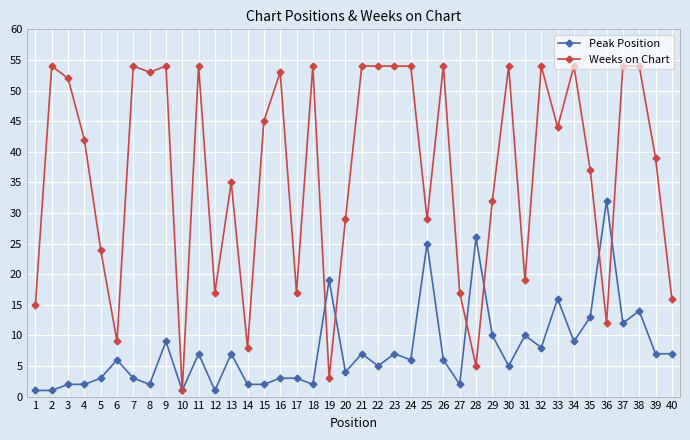

At which category is the sum across all series the highest?

38